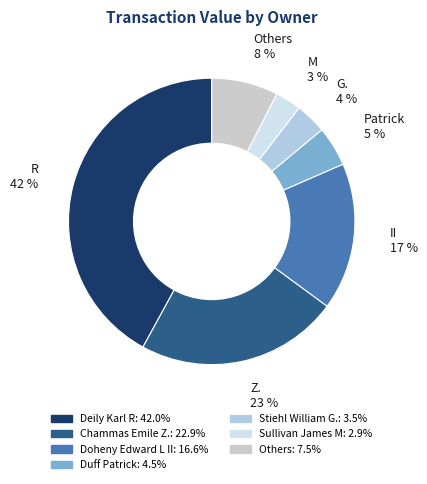

Count the number of slices in the pie.

7